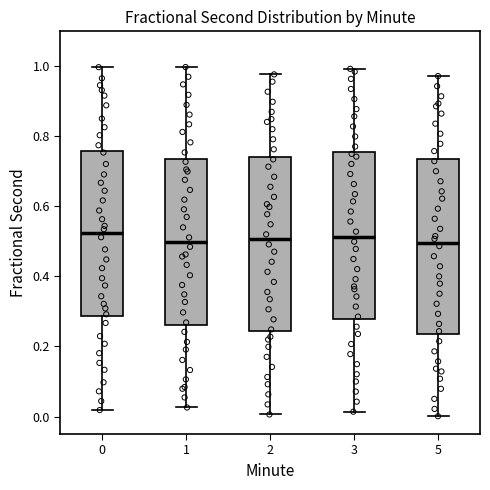

Reading left to right, read every box against the y-axis: the position of its median line, the range the box covers, and the ends of its whiskers. The values are not printed on the chart, so give them approximately, as read against the axis.

0: median 0.52, box 0.28 to 0.76, whiskers 0.02 to 1.00
1: median 0.50, box 0.26 to 0.74, whiskers 0.02 to 1.00
2: median 0.50, box 0.24 to 0.74, whiskers 0.00 to 0.98
3: median 0.52, box 0.28 to 0.76, whiskers 0.02 to 1.00
5: median 0.50, box 0.24 to 0.74, whiskers 0.00 to 0.98